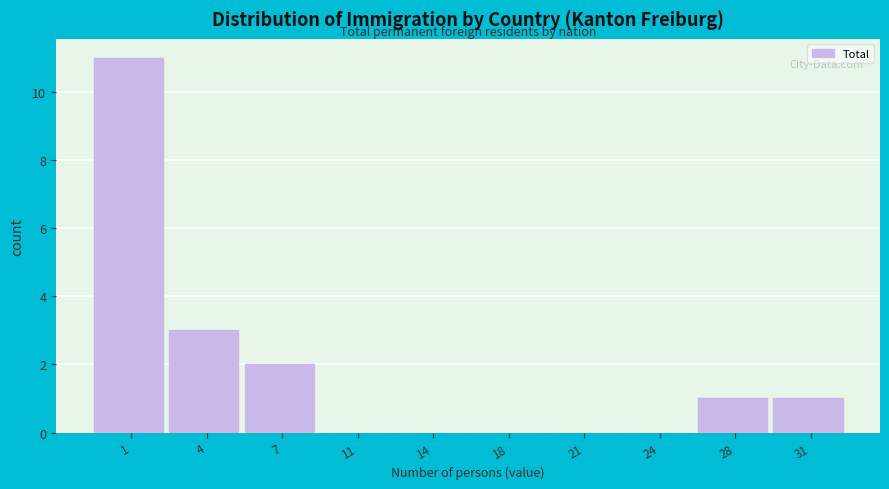

Reading left to right, transcribe all the data shown in this chart.

1=11	4=3	7=2	11=0	14=0	18=0	21=0	24=0	28=1	31=1